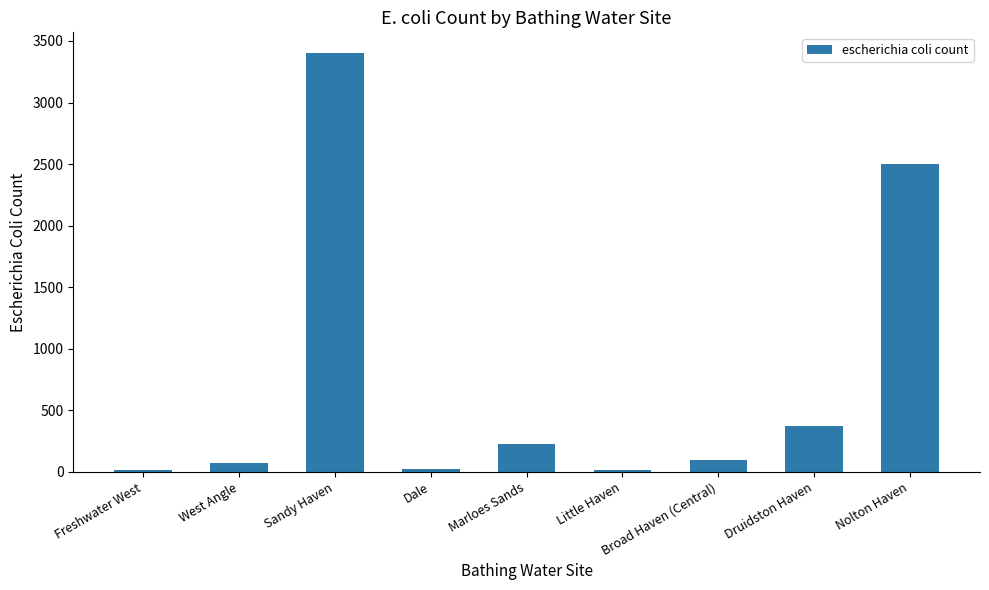

The value at Druidston Haven is 113. True or false?

False